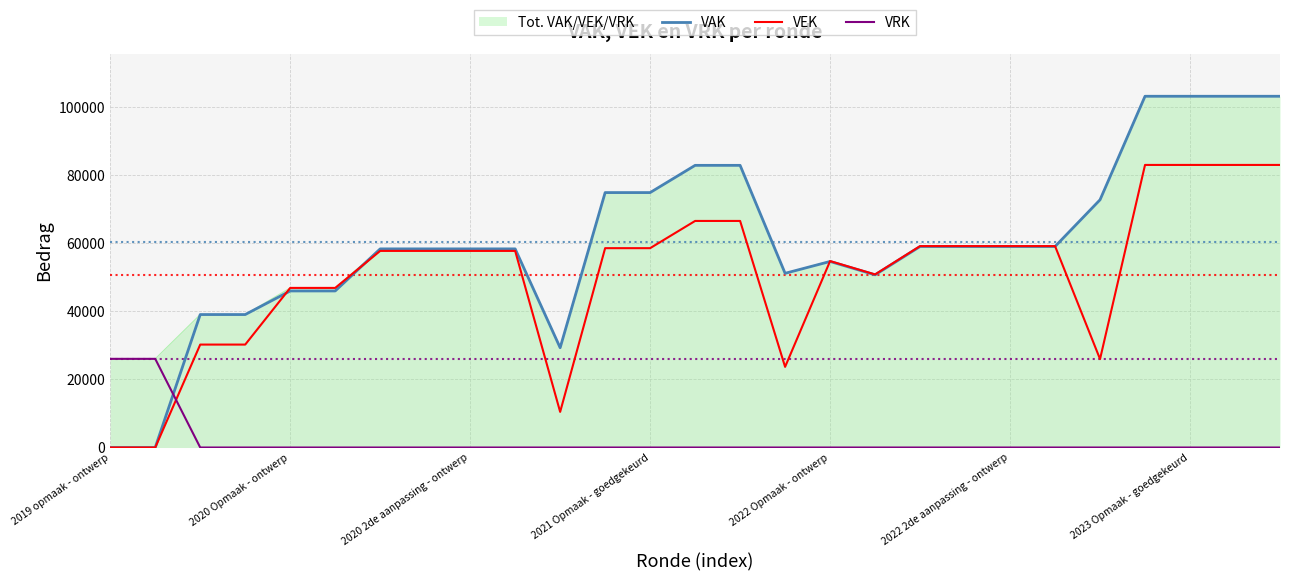

Rank the series by their maximum value, from lowest to highest.

VRK, VEK, VAK